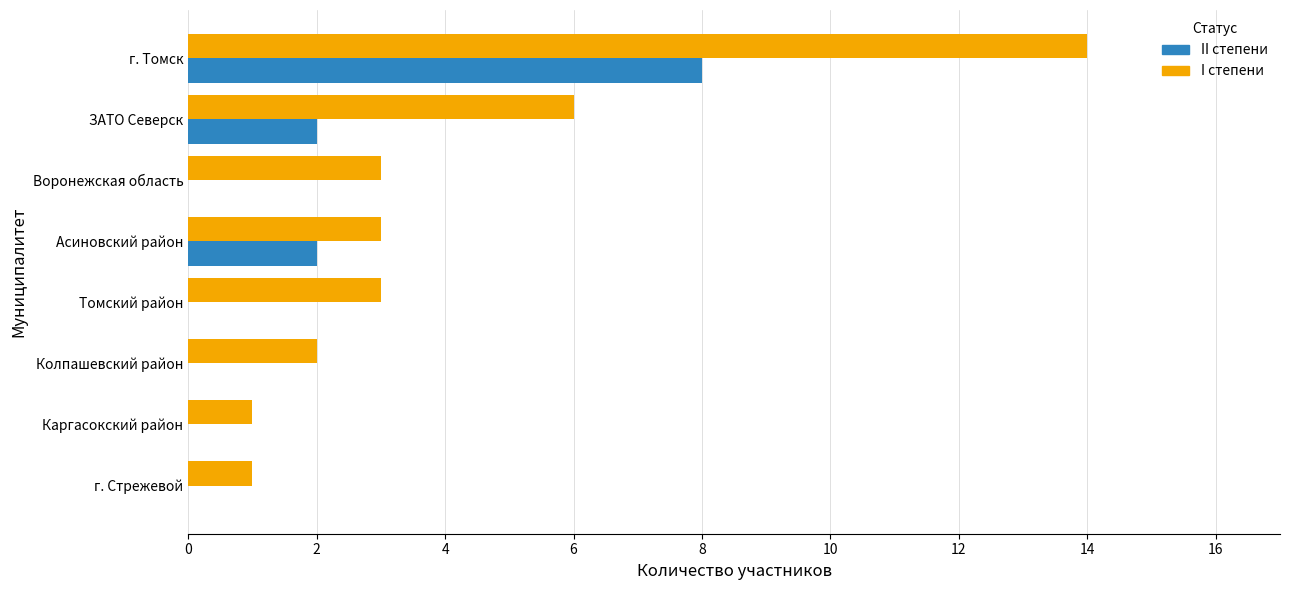

Is the value of II степени at ЗАТО Северск greater than the value of I степени at ЗАТО Северск?

No